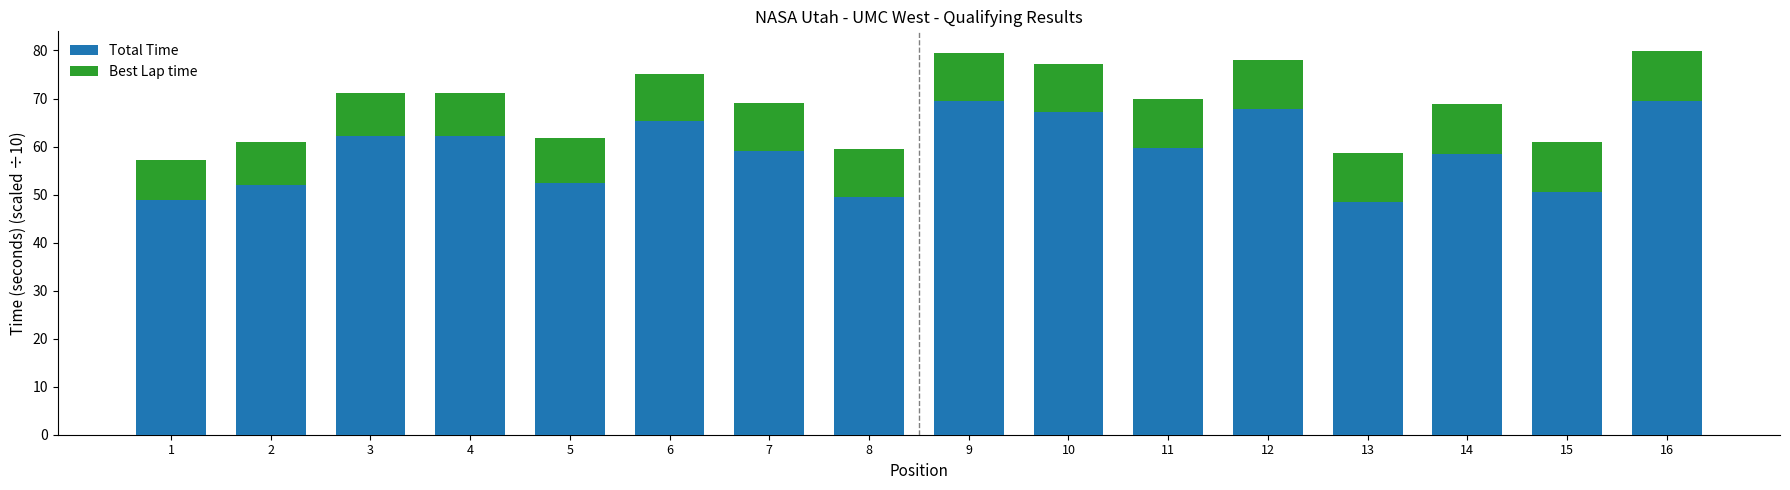

What is the difference between the second highest and second lowest values in the Total Time series?

20.5